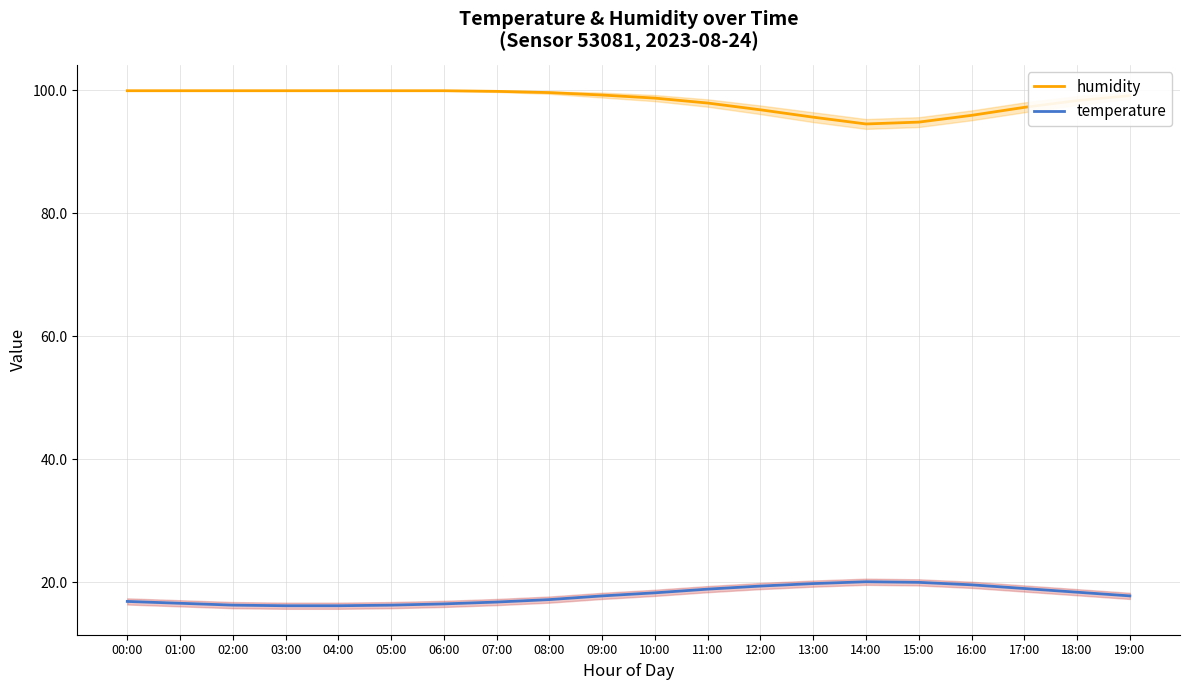

What is the difference between the maximum and minimum values in the humidity series?

5.4